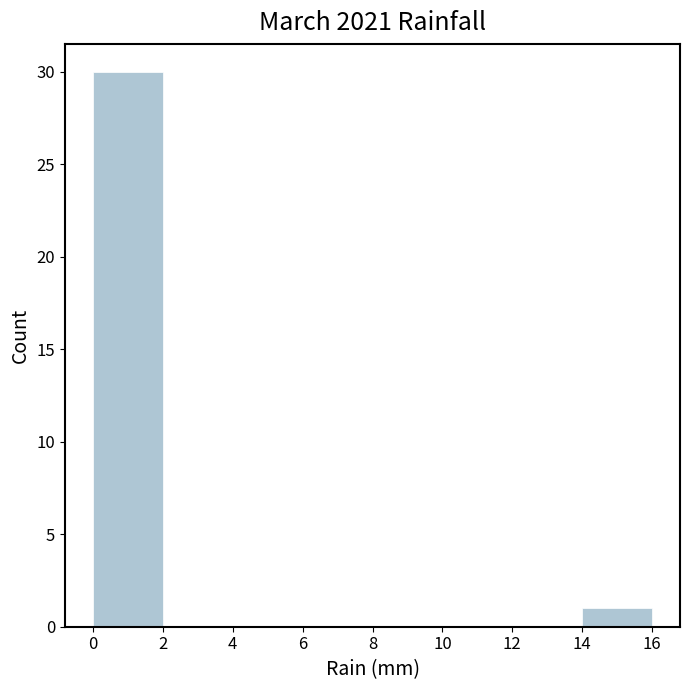

Reading left to right, transcribe this chart: for each bar, give the range it covers on the x-axis and its height. The values are not printed on the chart, so give them approximately, as read against the axis.

0 to 2: 30
2 to 4: 0
4 to 6: 0
6 to 8: 0
8 to 10: 0
10 to 12: 0
12 to 14: 0
14 to 16: 1